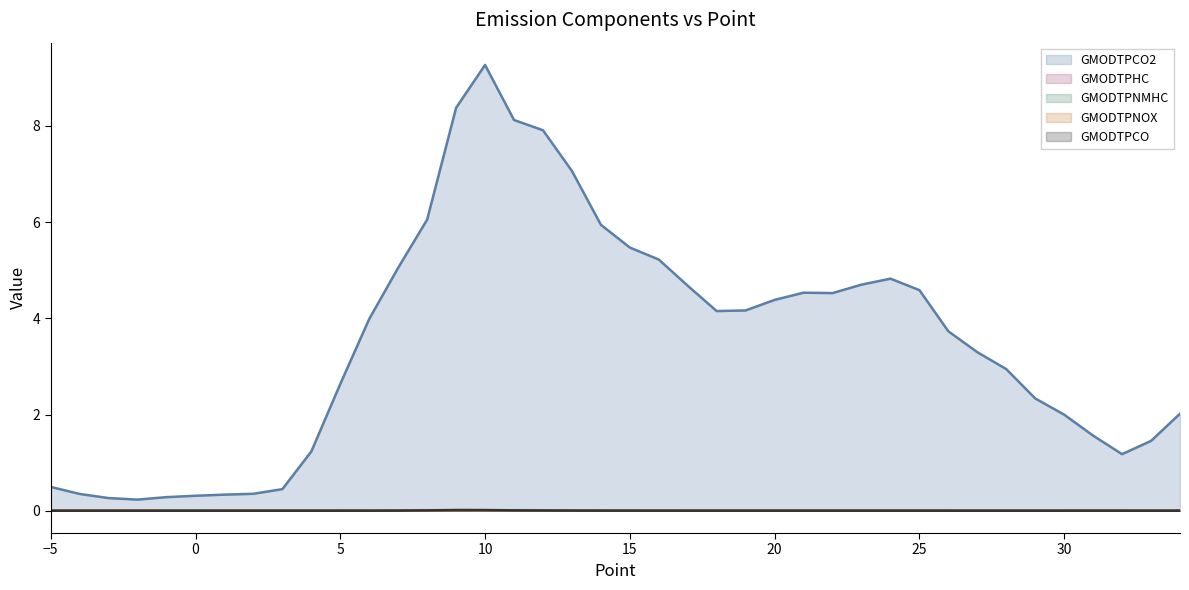

Which series has the largest total across all categories?

GMODTPCO2